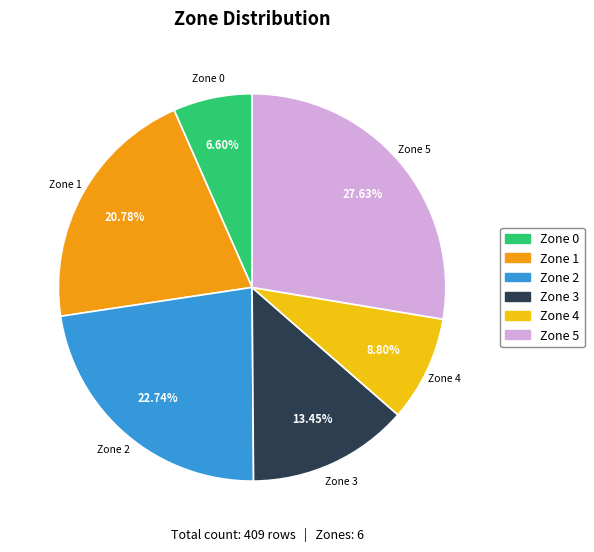

Which category has the biggest portion of the pie?

Zone 5